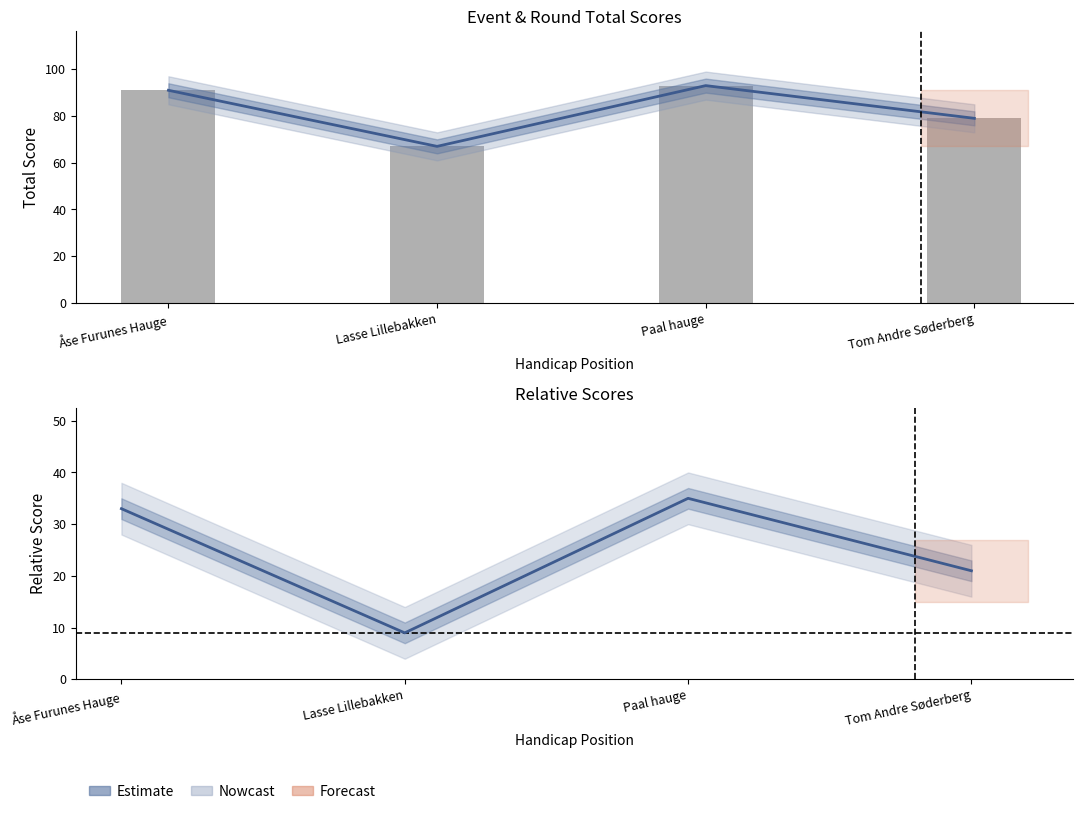

List the series in order of their peak value, lowest first.

round_relative_score, event_total_score